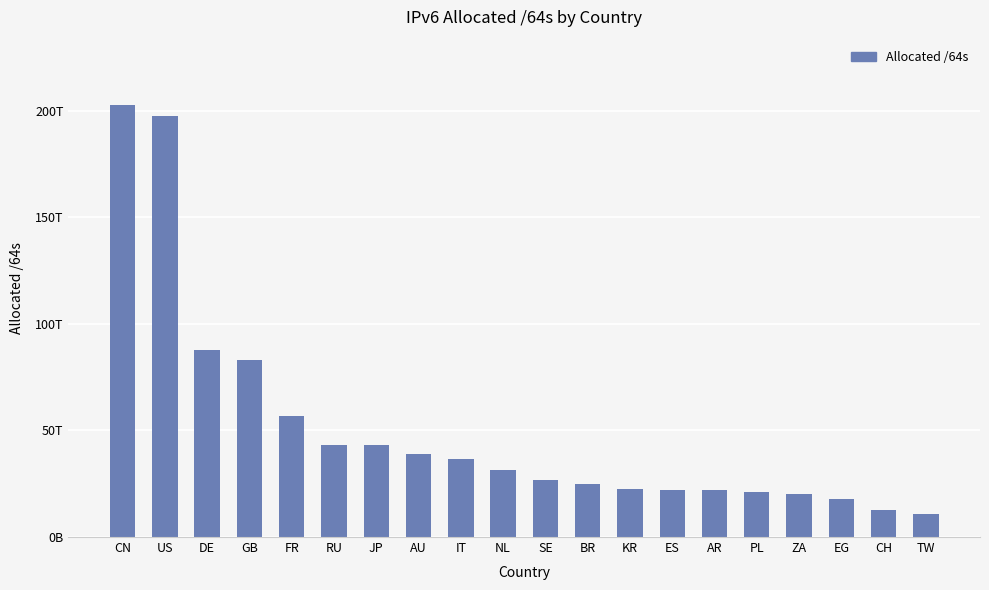

What is the greatest value displayed?

202911437357056